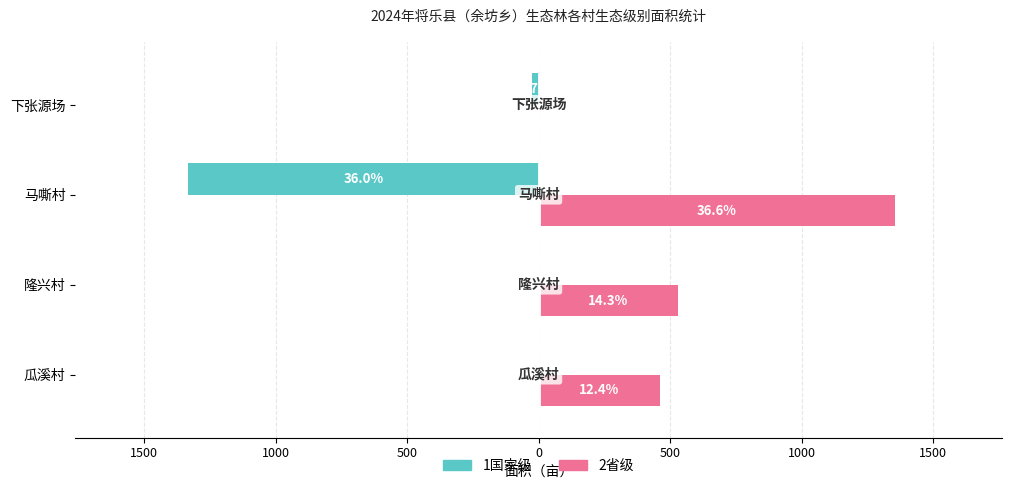

What are all the series names shown in the legend?

1国家级, 2省级